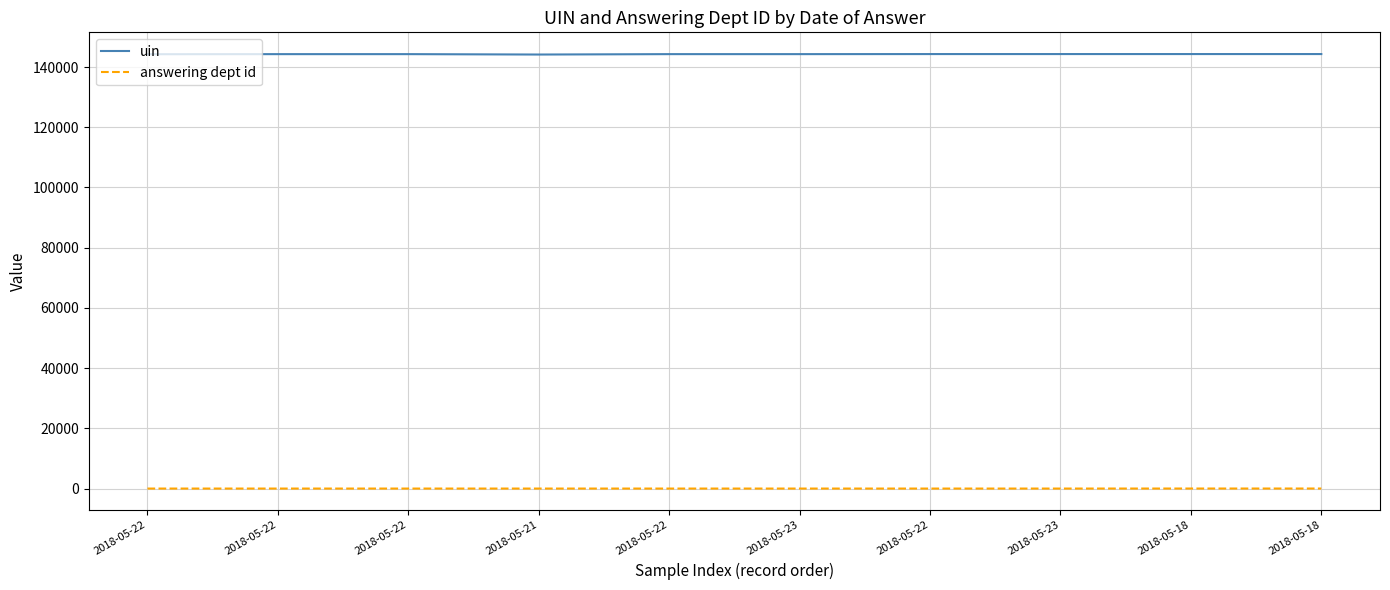

Which series changed the most between 2018-05-22 and 2018-05-22?

uin